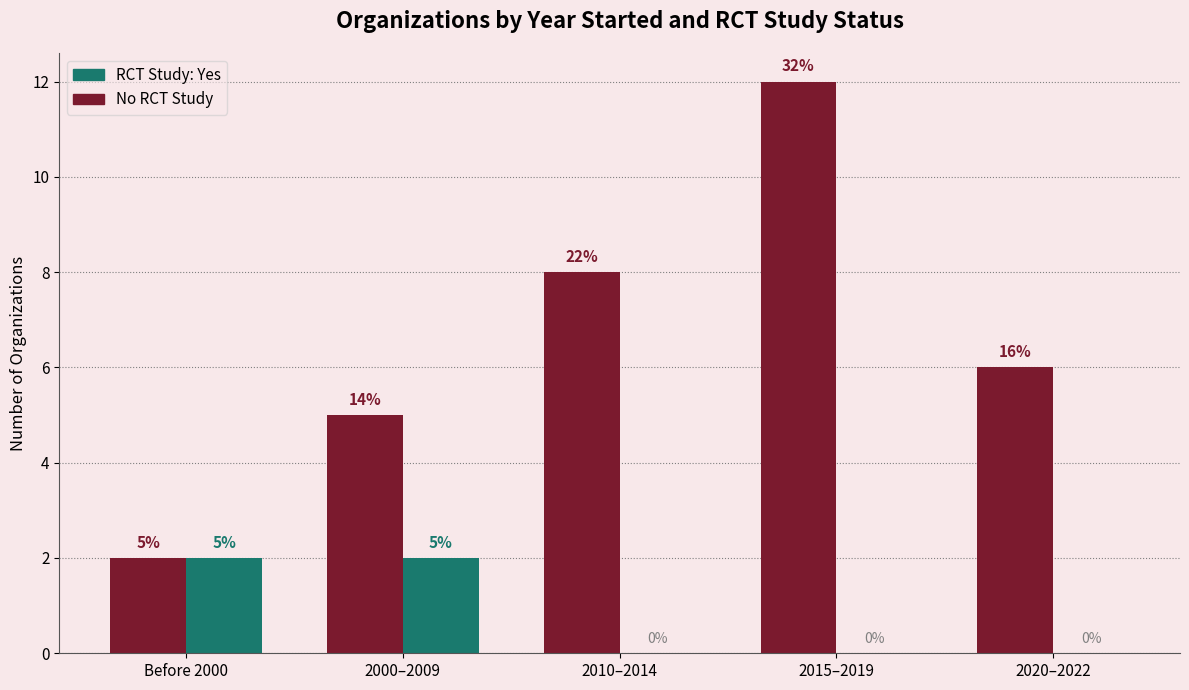

What is the sum of all No RCT Study values?

33